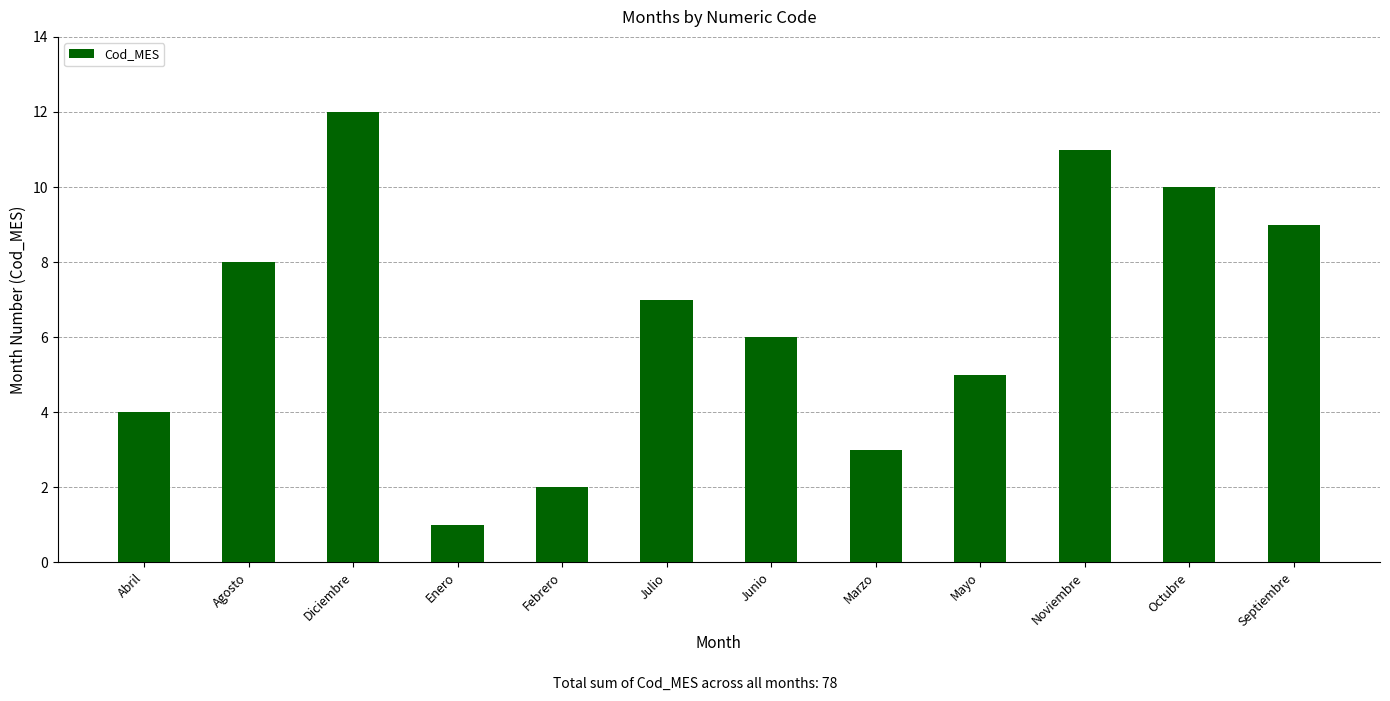

What is the difference between the values at Julio and Octubre?

3